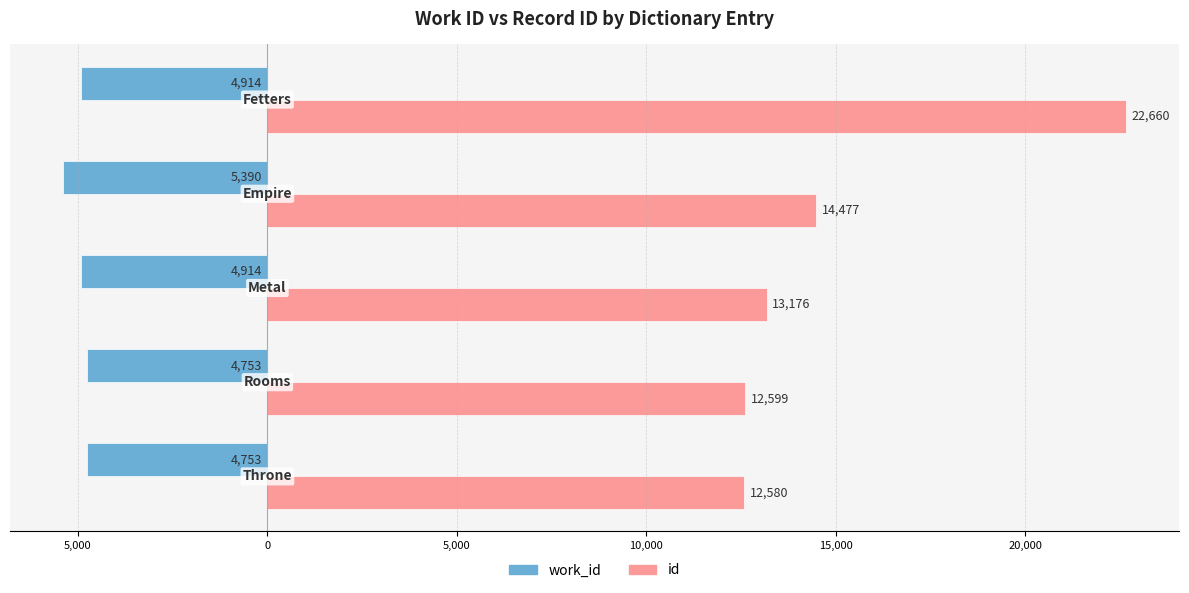

At how many categories does at least one series exceed 9196?

5